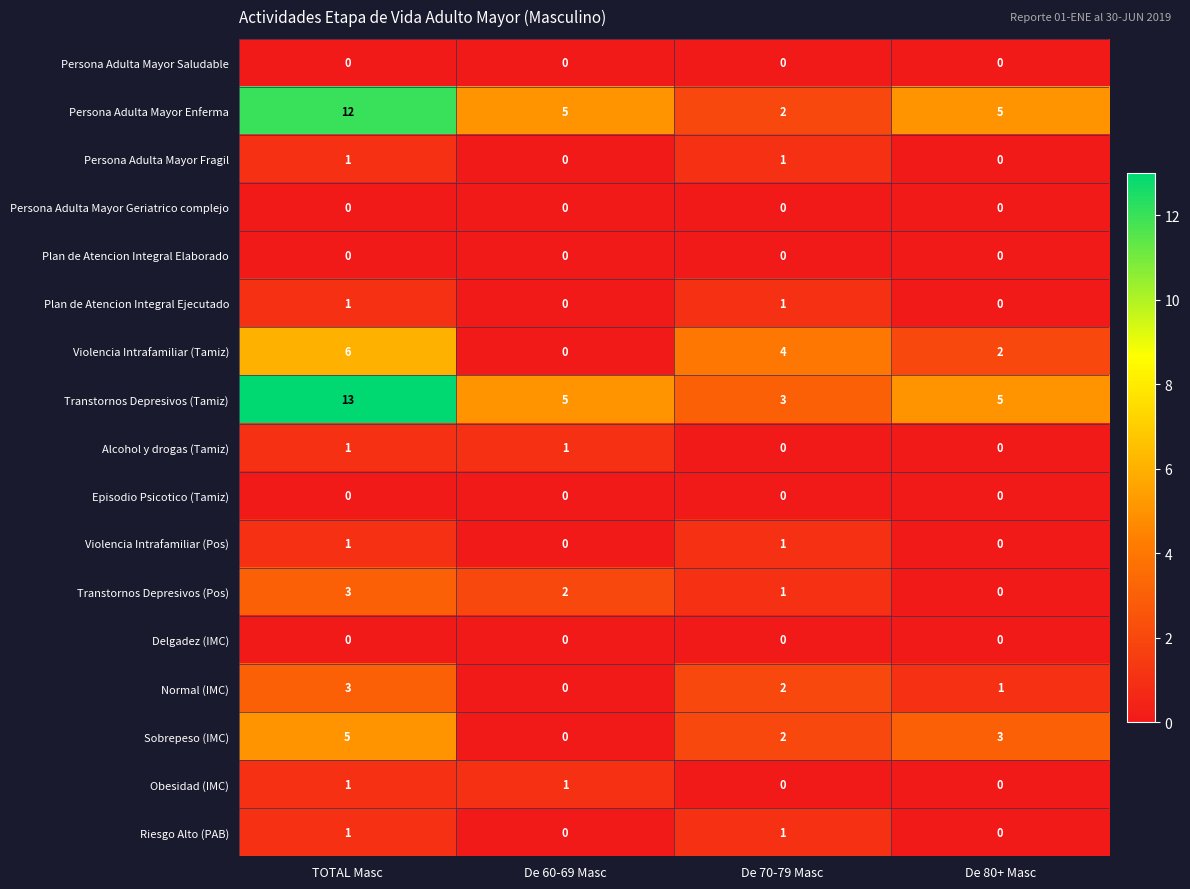

At which label is Transtornos Depresivos (Pos) closest to 1?

De 70-79 Masc